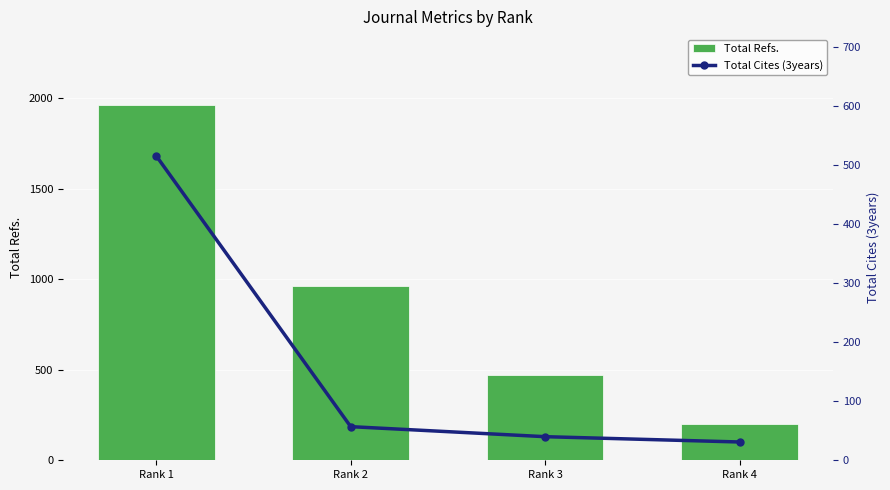

The value of Total Cites (3years) at Rank 2 is 57. True or false?

True